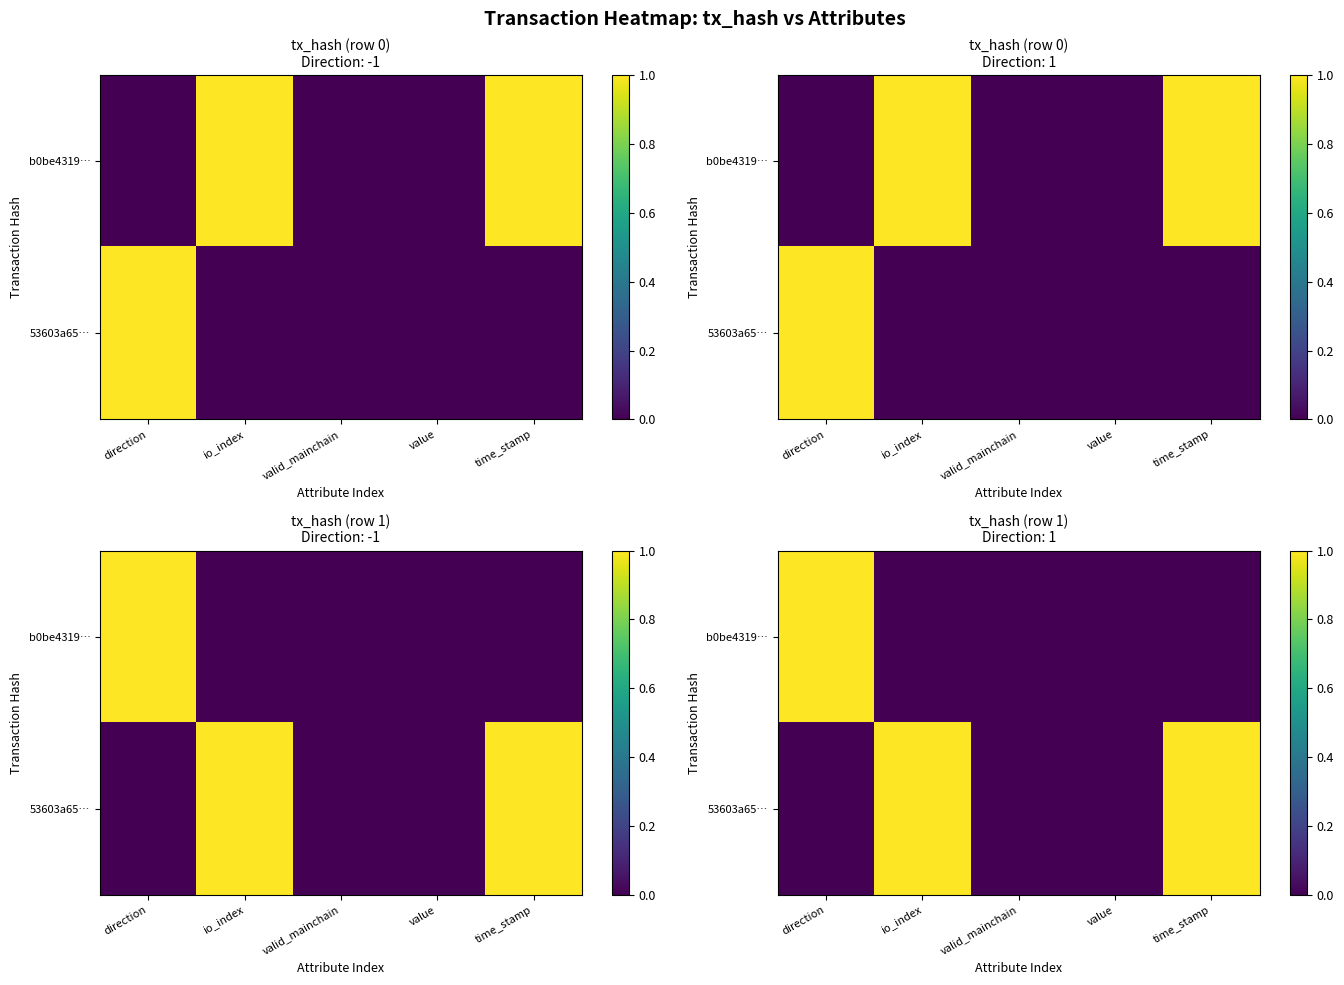

What is the sum of all 53603a65… values?

2